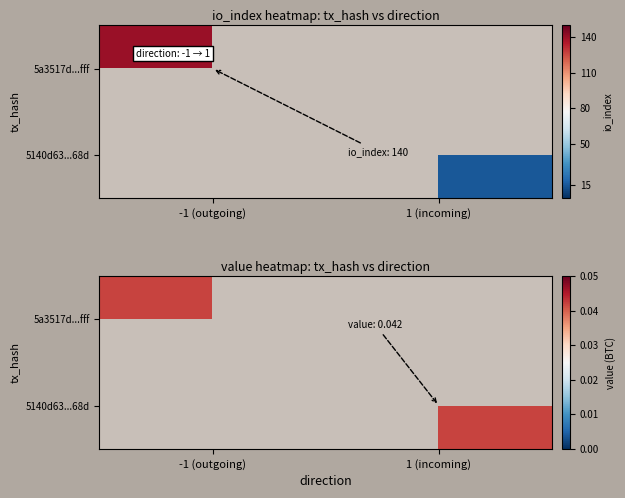

At 1 (incoming), list the series in order from largest to smallest.

5140d63...68d, 5a3517d...fff